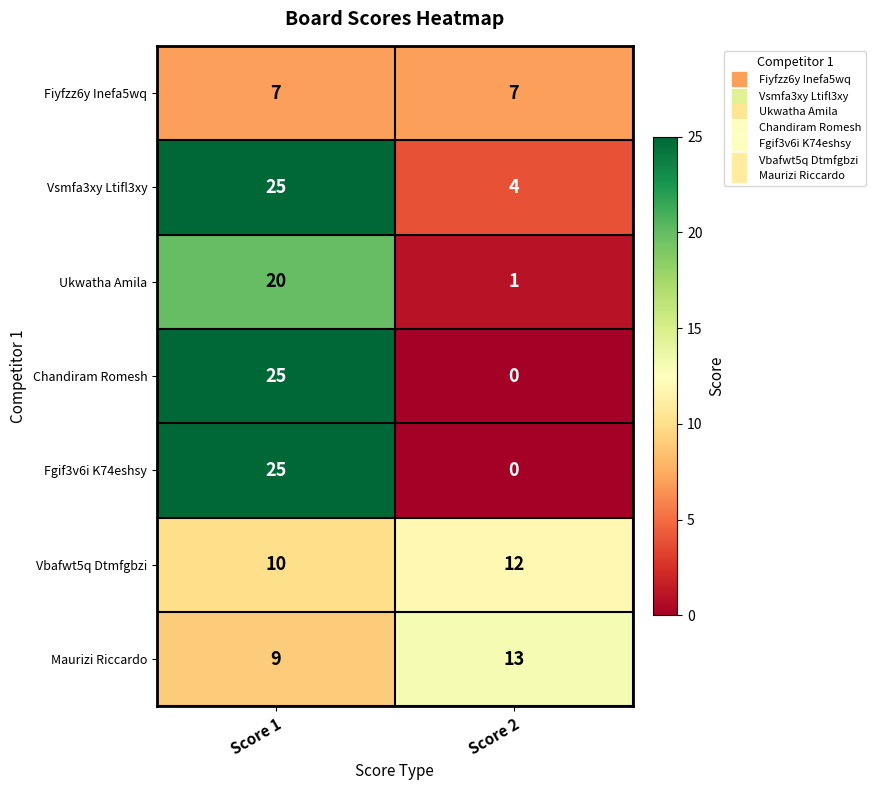

At how many categories does at least one series exceed 20?

1